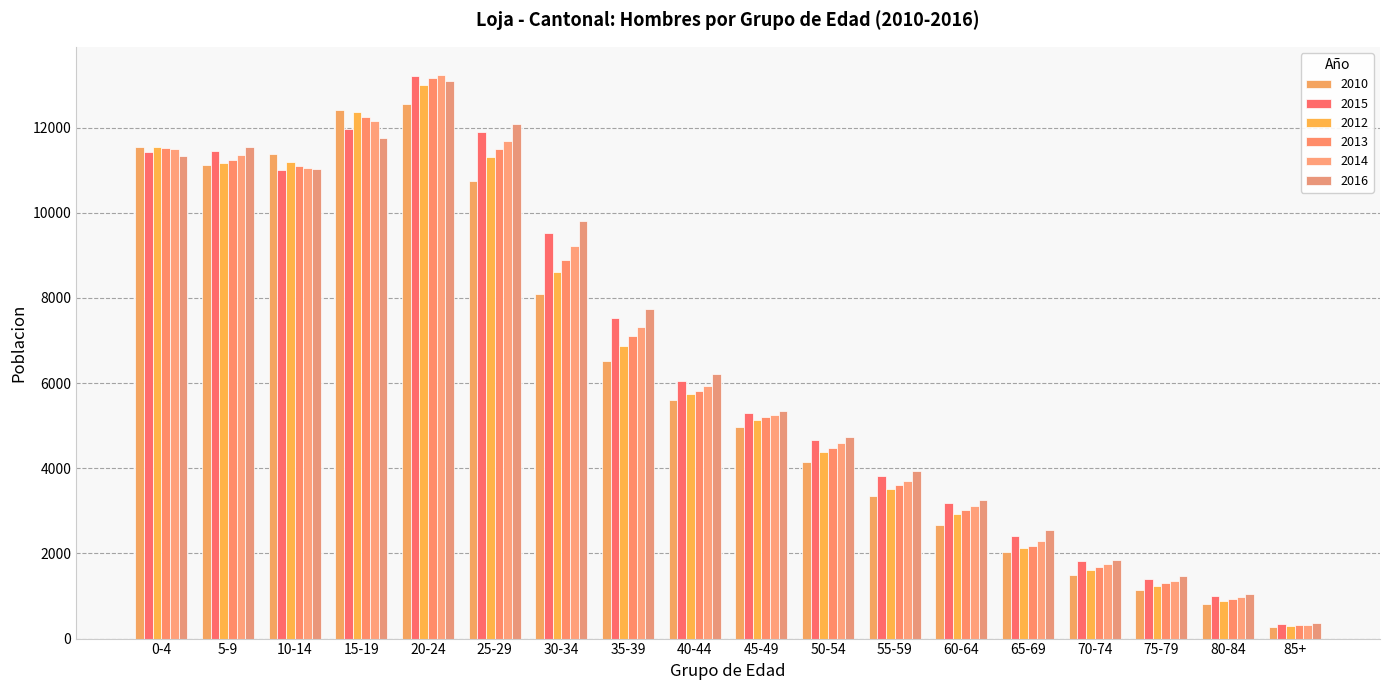

What is the sum of the 2010 values at 70-74 and 0-4?

13044